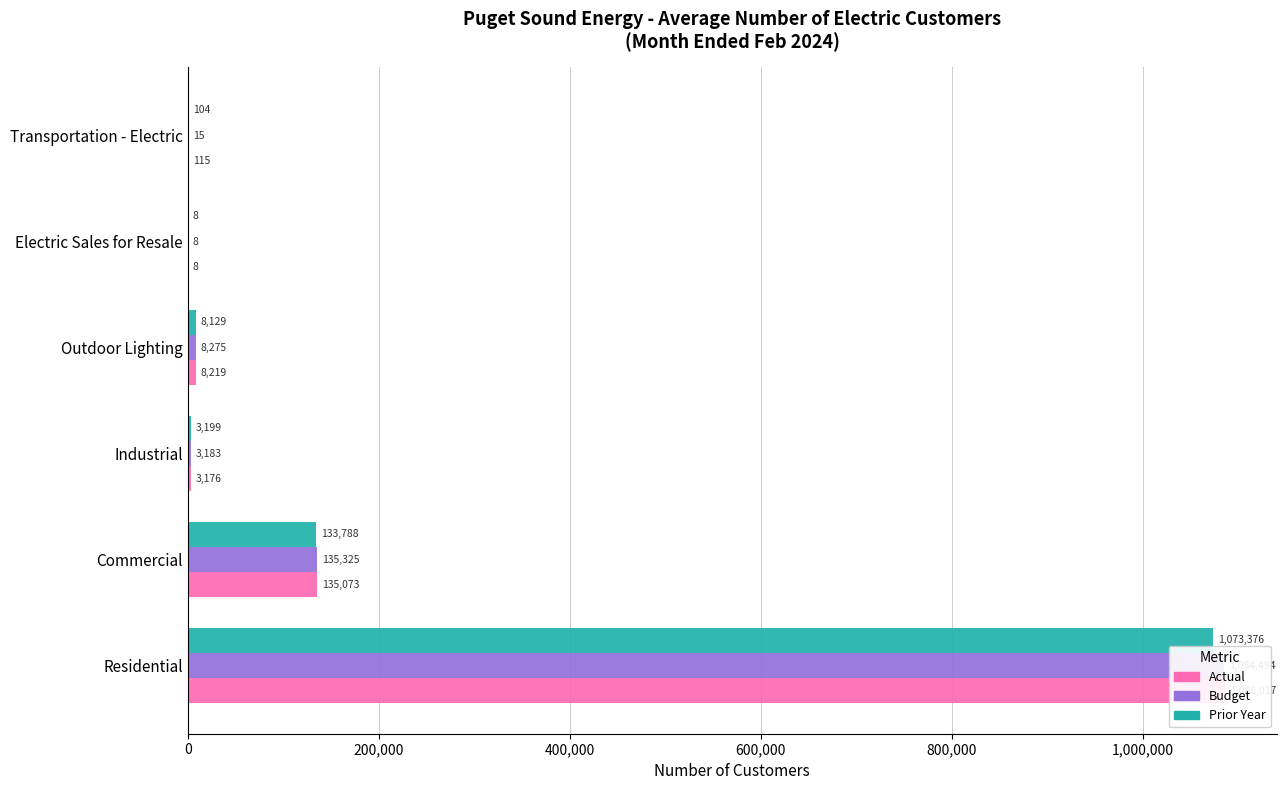

Which series changed the most between Residential and Commercial?

Actual